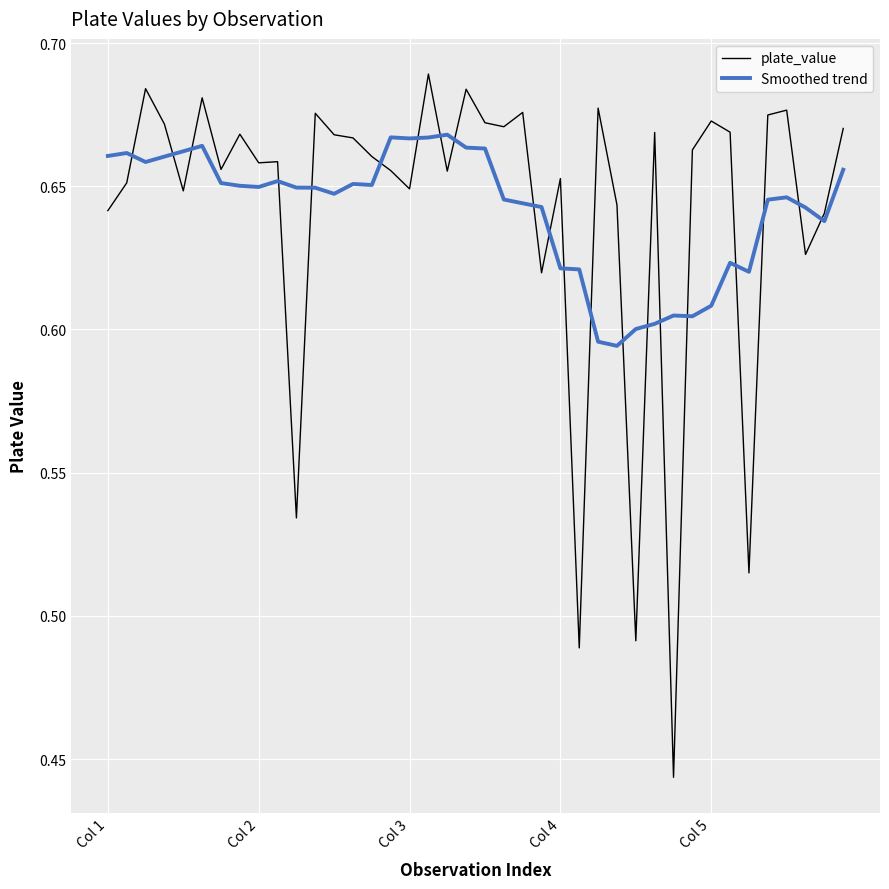

List the series in order of their peak value, highest first.

plate_value, Smoothed trend